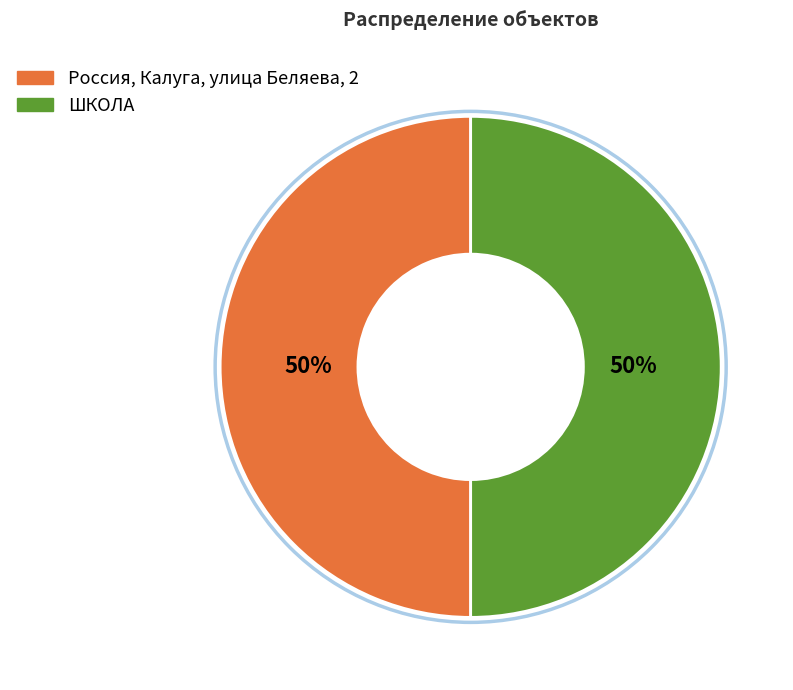

Is it true that Россия, Калуга, улица Беляева, 2 is 63% of the pie?

False